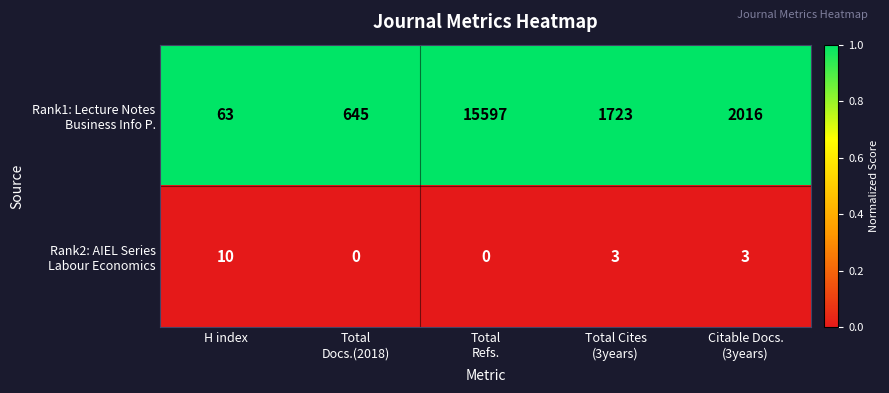

What is the maximum value shown in the chart?

15597